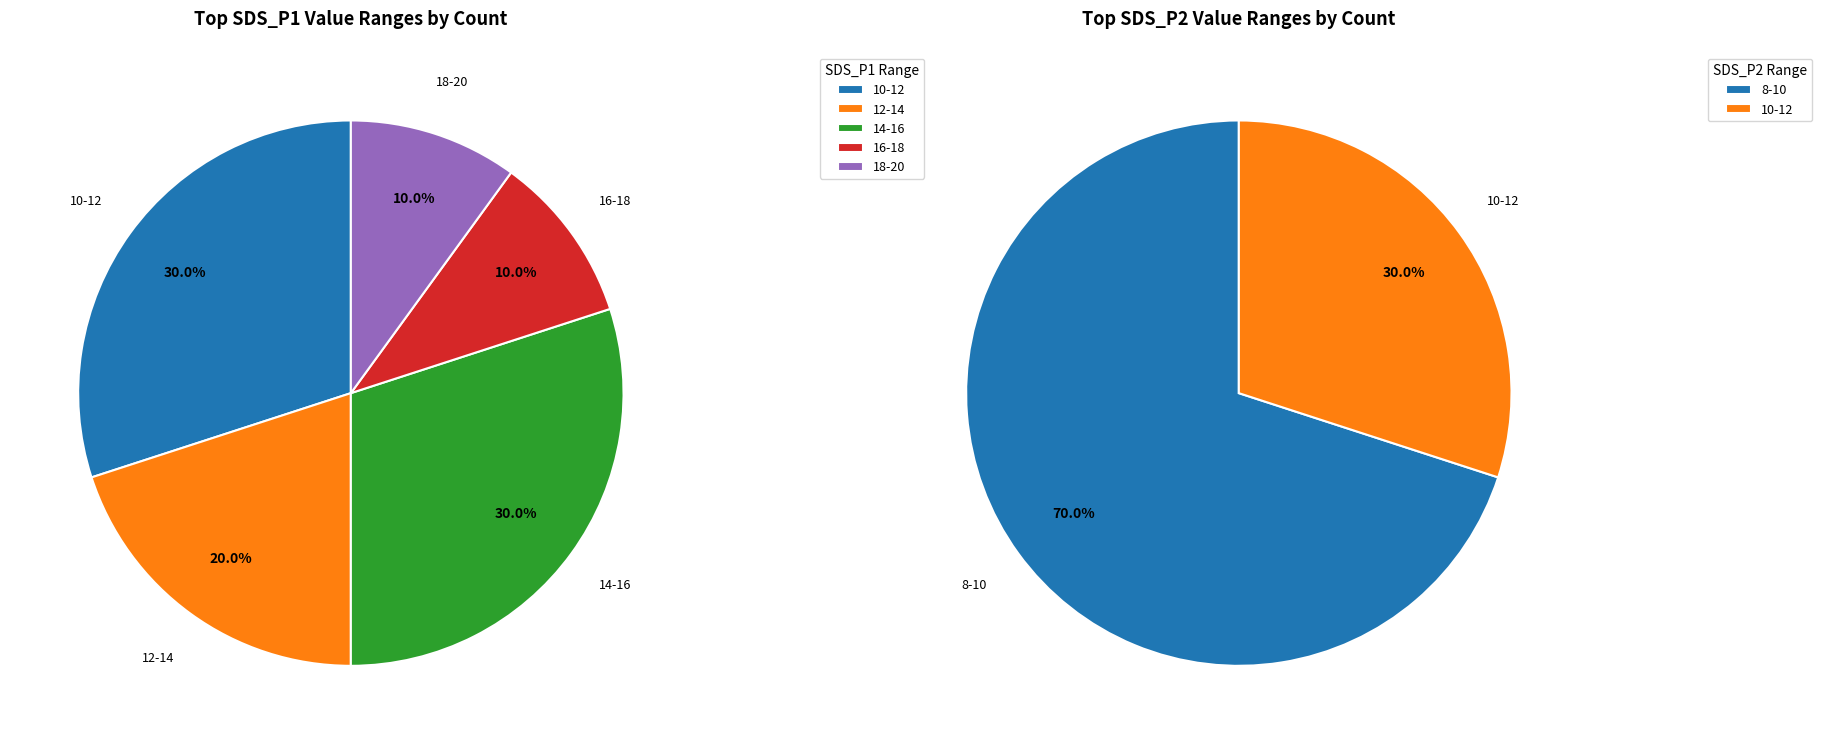

The -54 slice represents 1% of the pie. True or false?

False